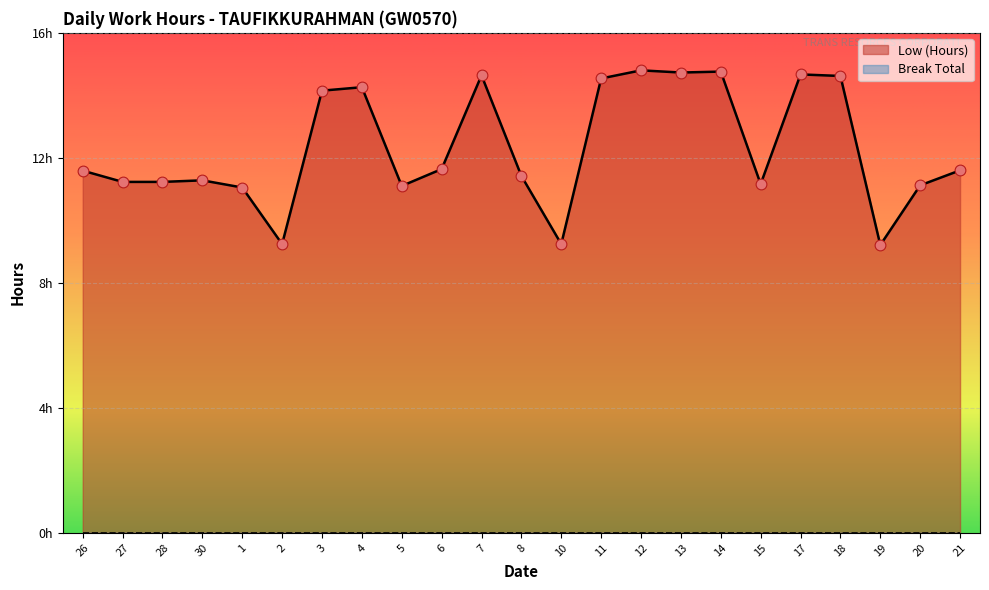

Approximately how many times larger is the value at 19 compared to 15?

0.8